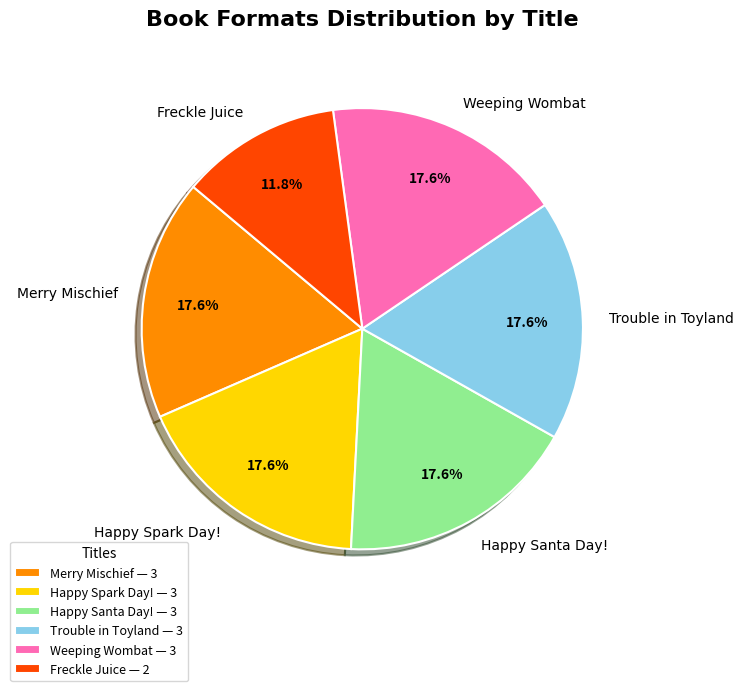

How many slices are in this pie chart?

6